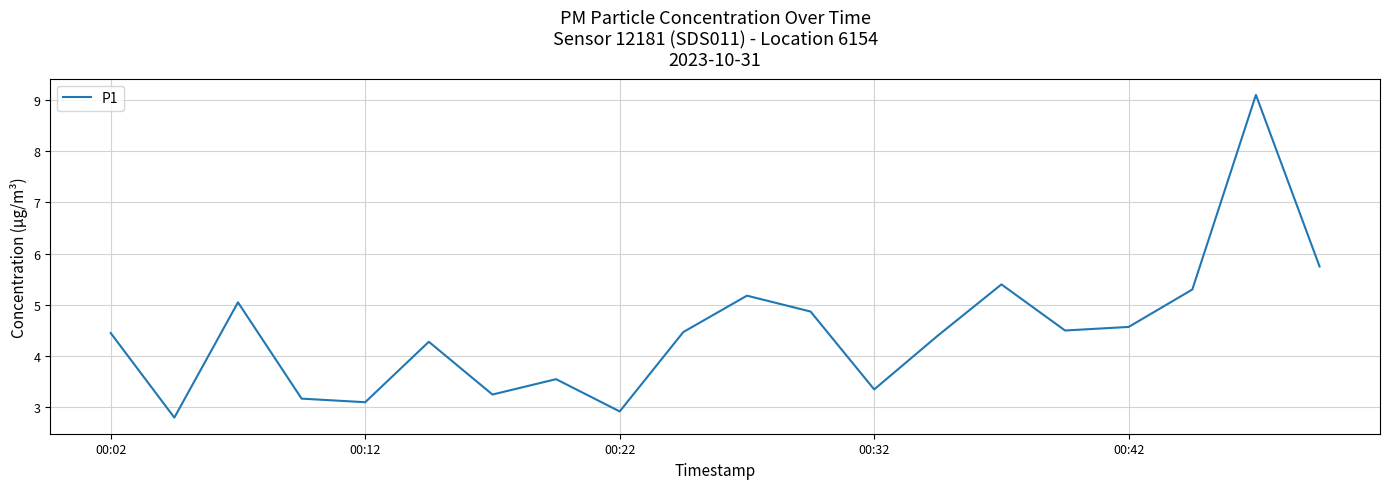

What is the minimum value shown in the chart?

2.8